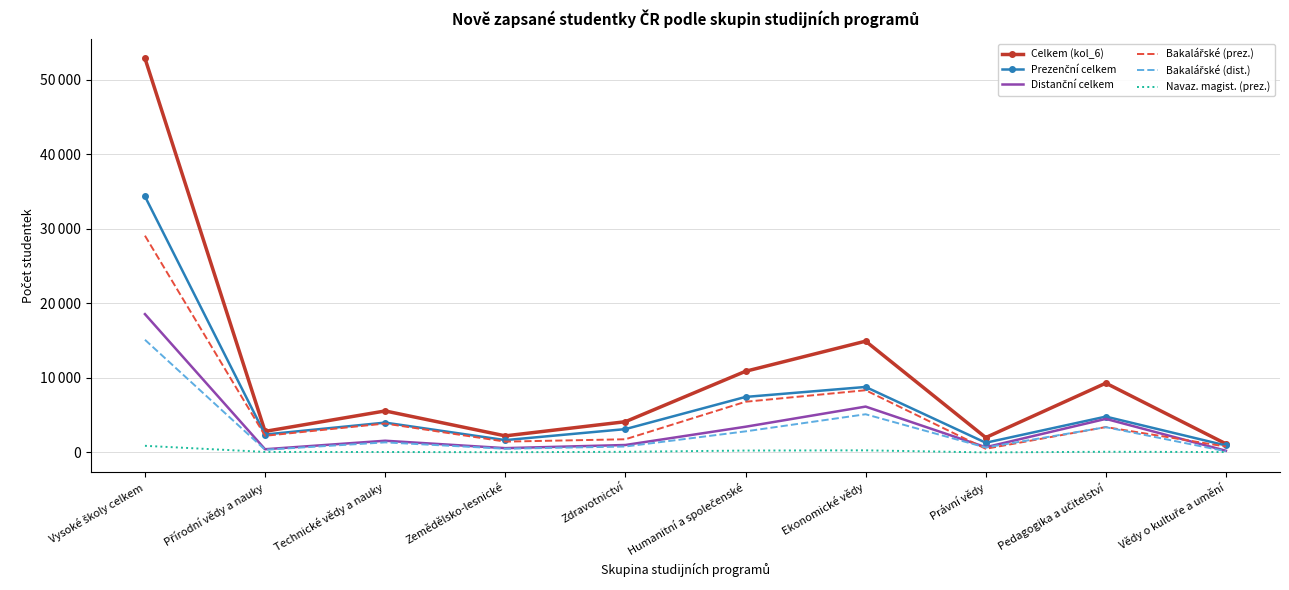

How many interior local valleys does the Celkem (kol_6) series have?

3